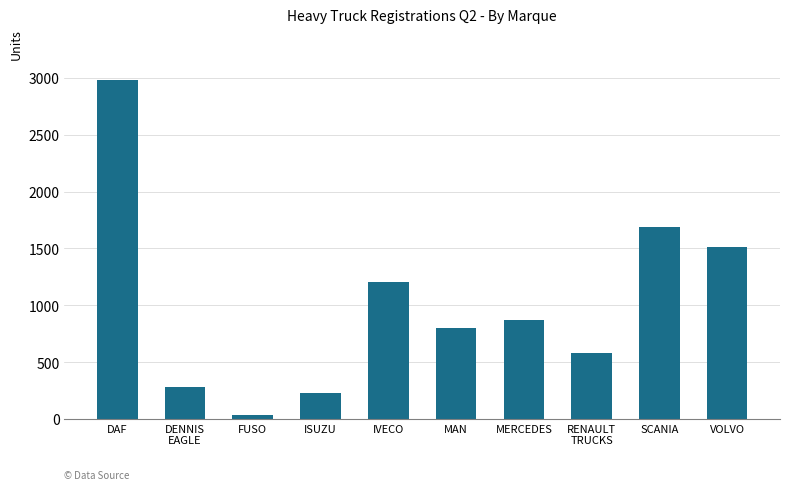

List the labels in order of value, largest first.

DAF, SCANIA, VOLVO, IVECO, MERCEDES, MAN, RENAULT
TRUCKS, DENNIS
EAGLE, ISUZU, FUSO